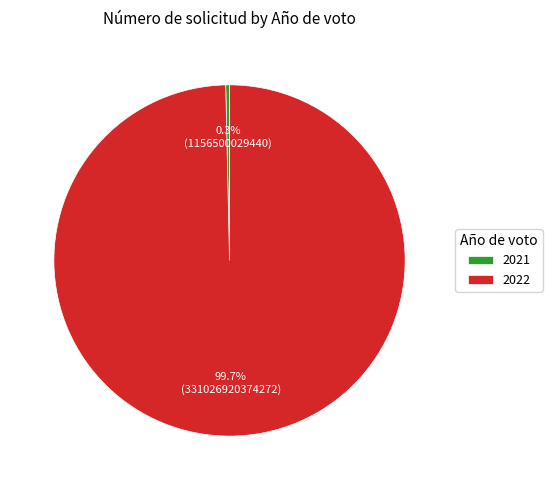

Does 2021 account for over 50% of the chart?

No